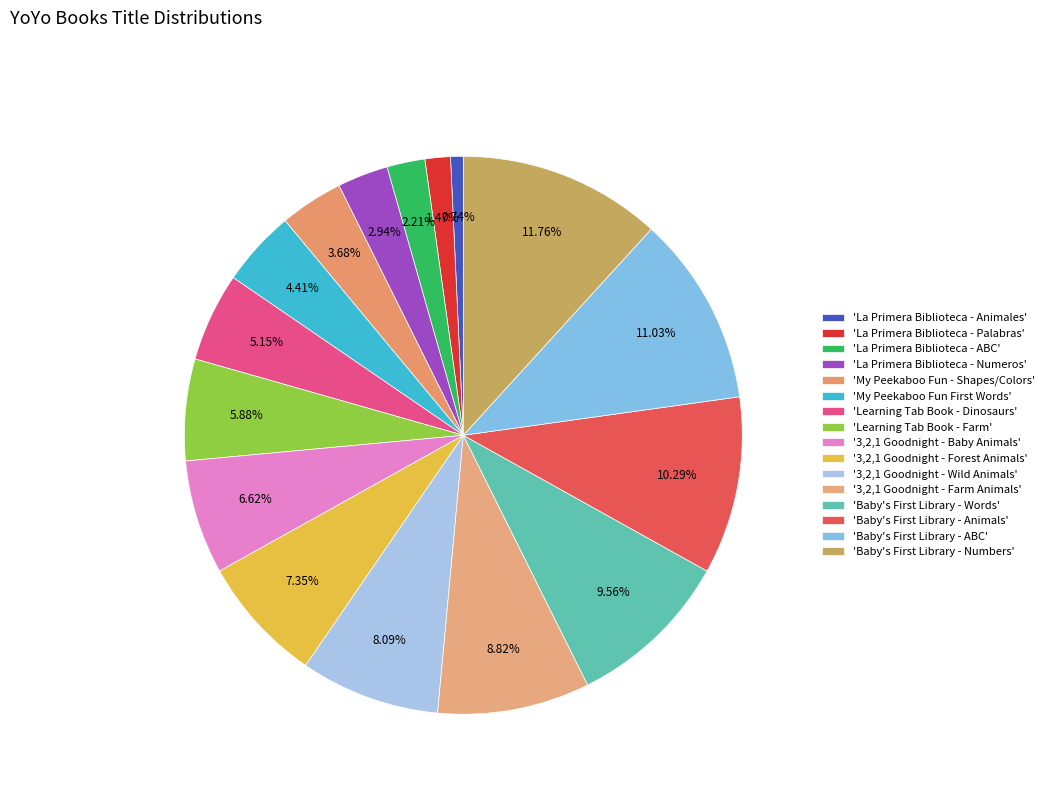

How many segments does this pie chart have?

16